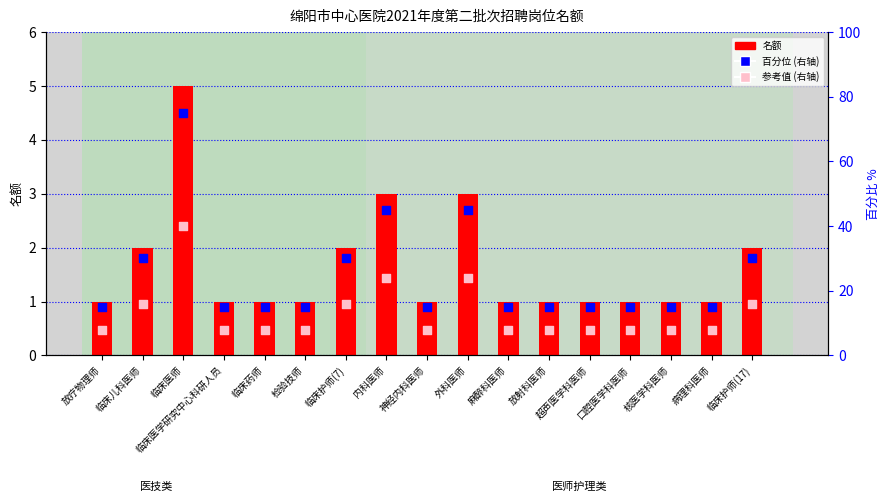

At how many categories does at least one series exceed 29?

6